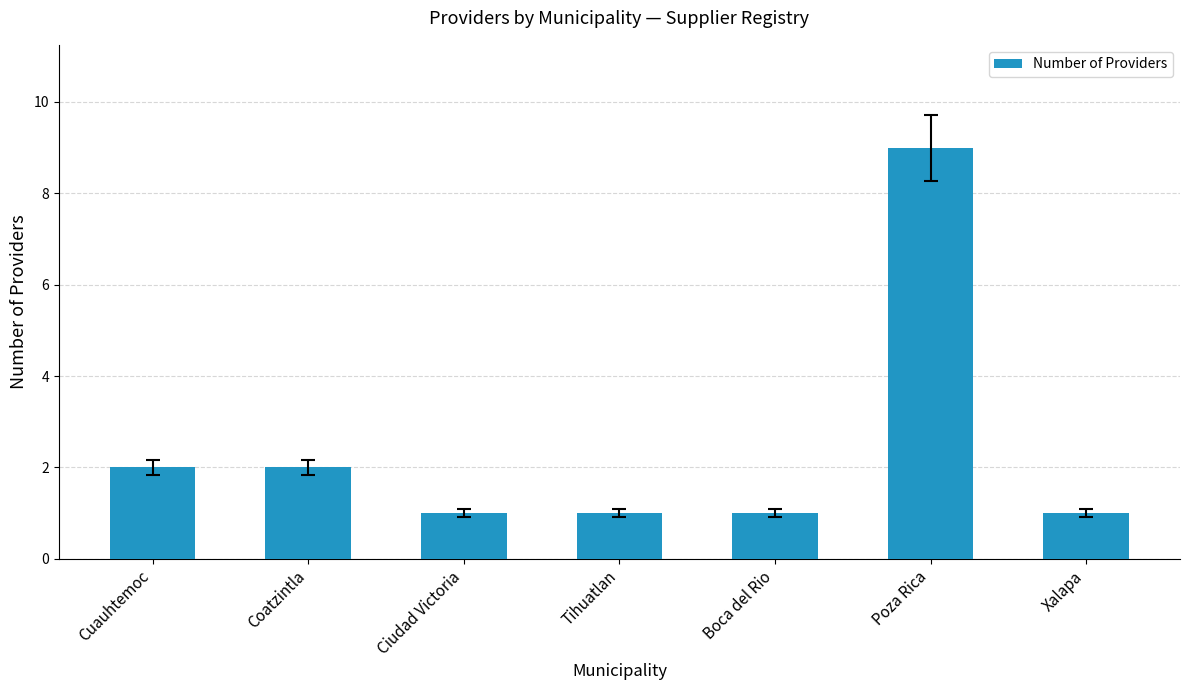

What position from the right is Poza Rica?

2